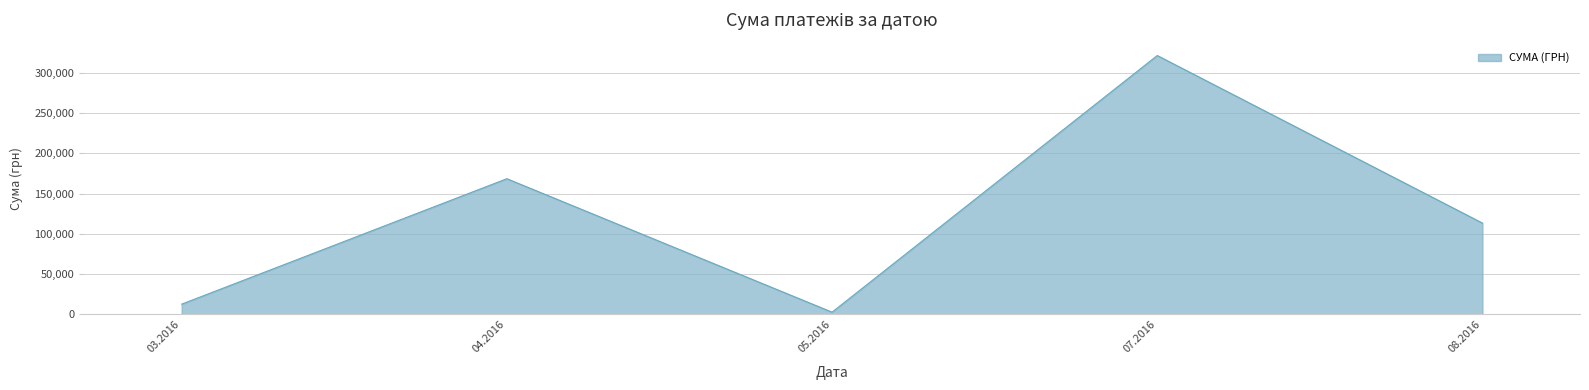

What is the smallest value displayed?

2886.0